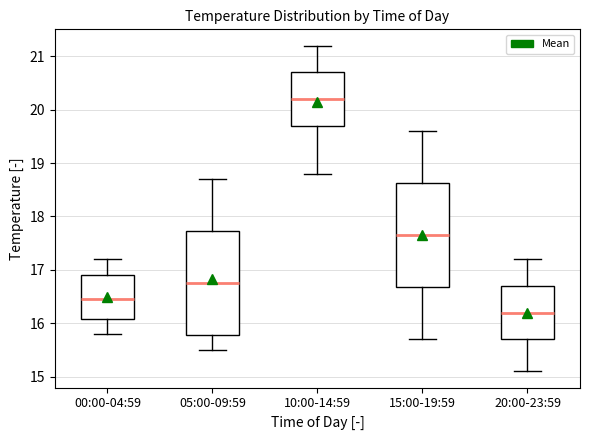

Where does the median line of the box for 15:00-19:59 sit on the y-axis? The values are not printed on the chart, so give them approximately, as read against the axis.

17.7